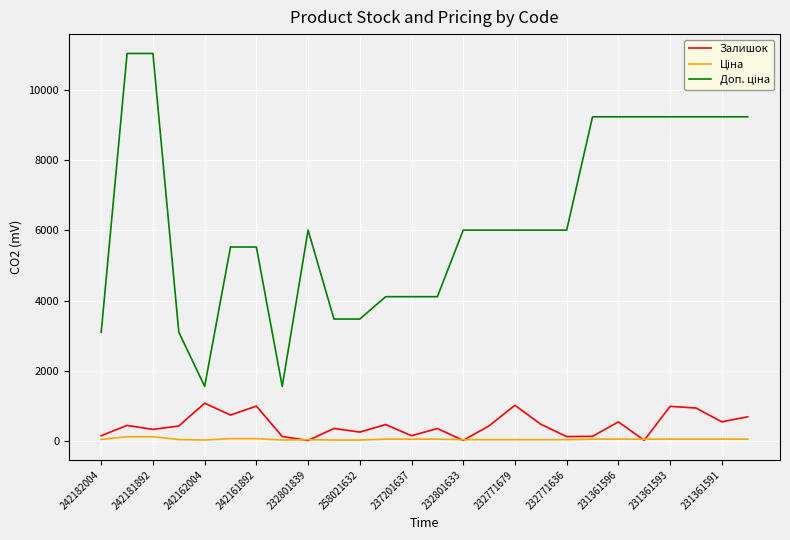

What is the maximum value for Залишок?

1067.0